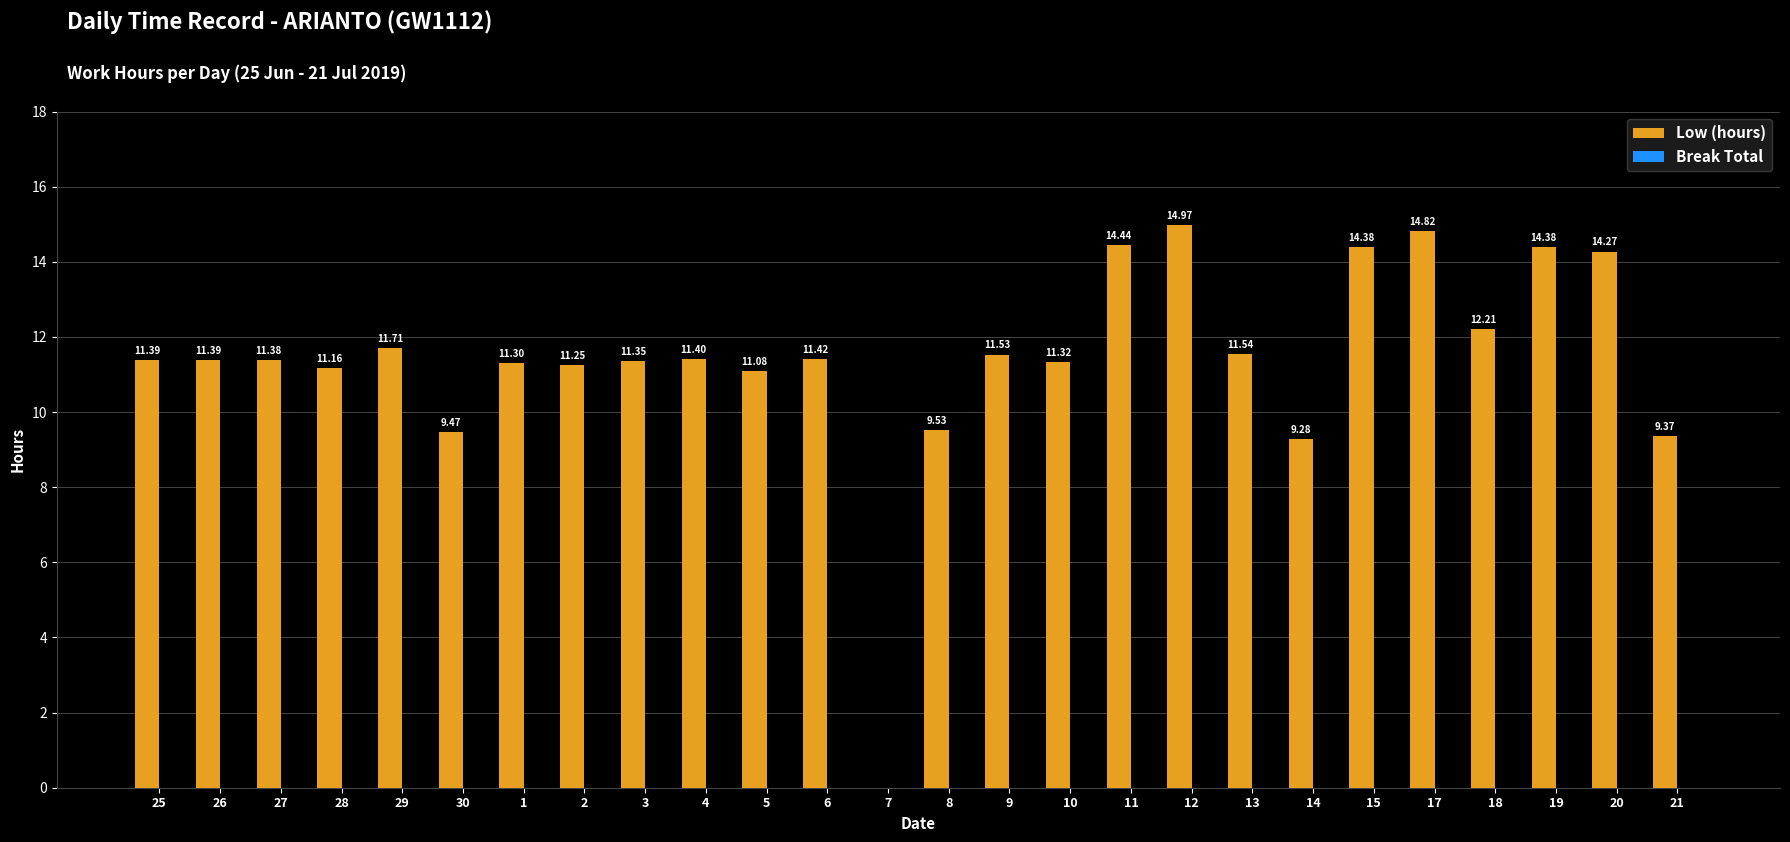

Between 20 and 14, which is larger?

20